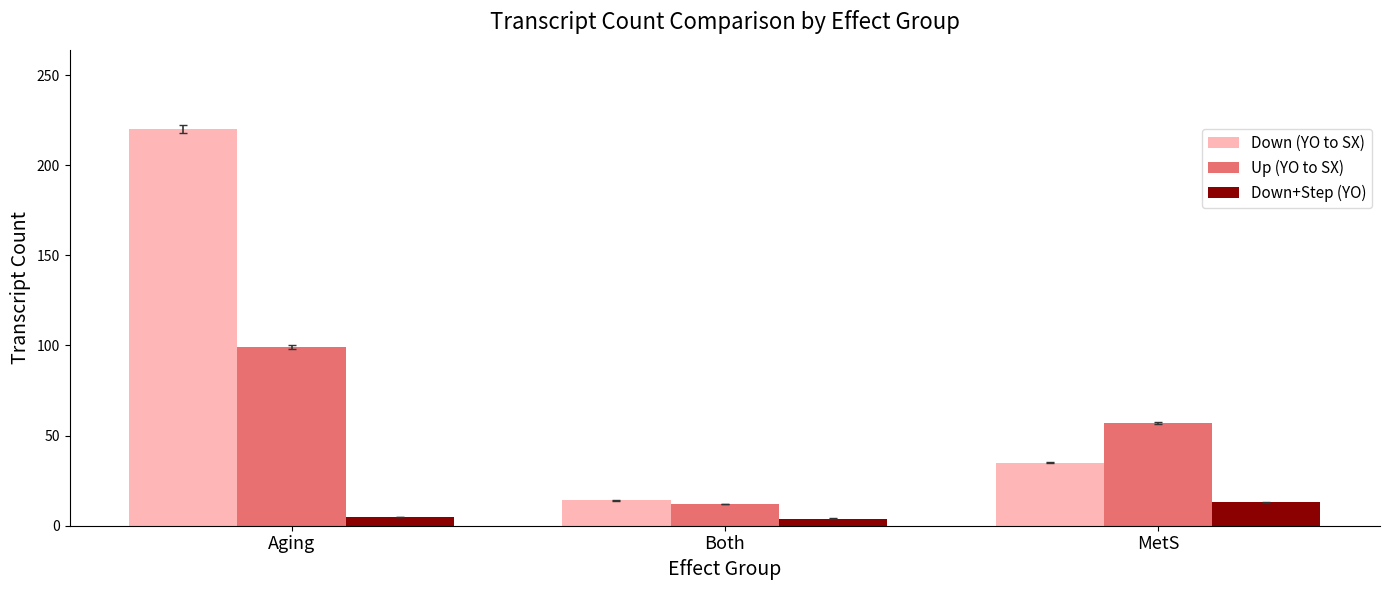

How many values in the Up (YO to SX) series are below 57?

1